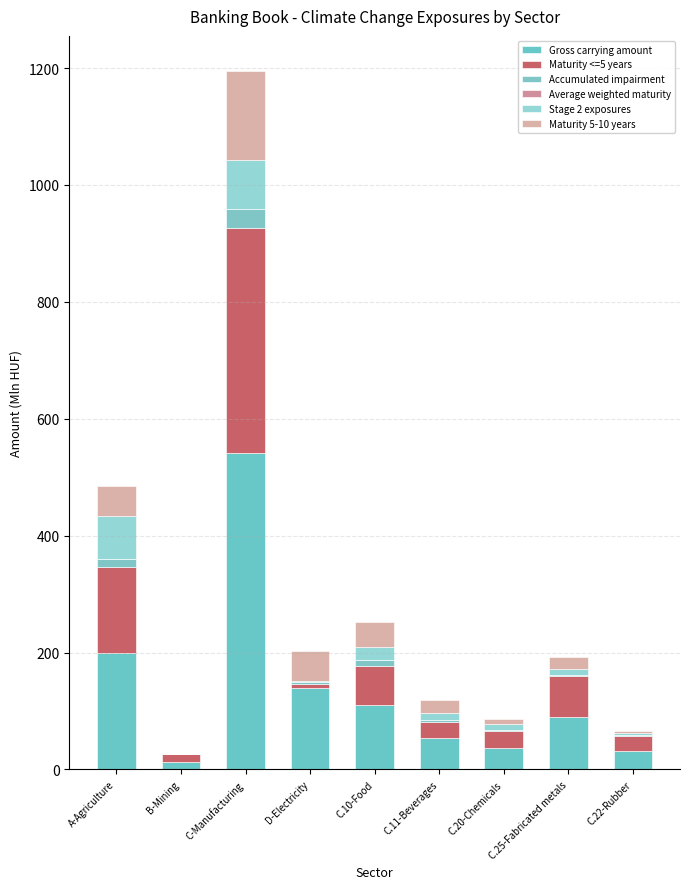

At how many categories does at least one series exceed 298?

1